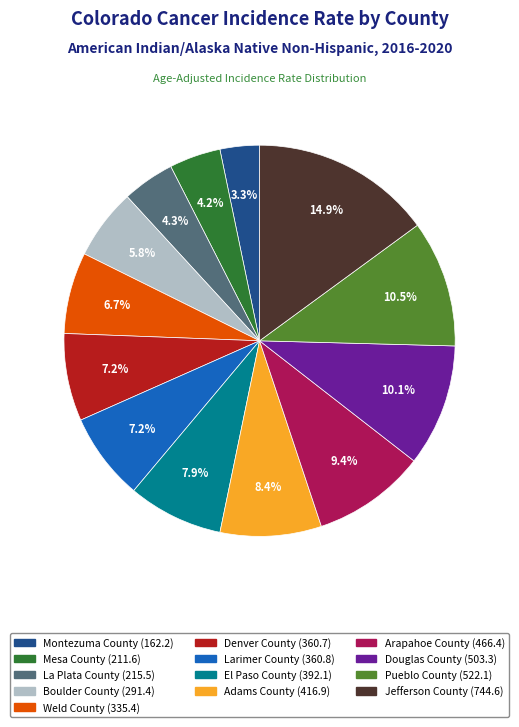

Is there any slice that represents more than half of the pie?

No